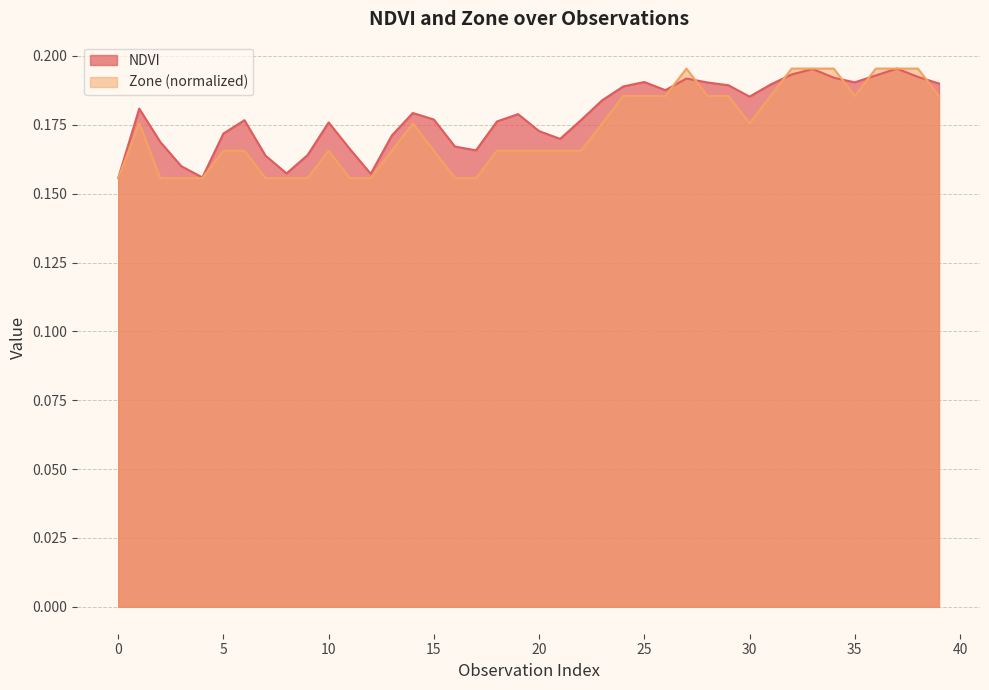

How many lines are shown in the chart?

2